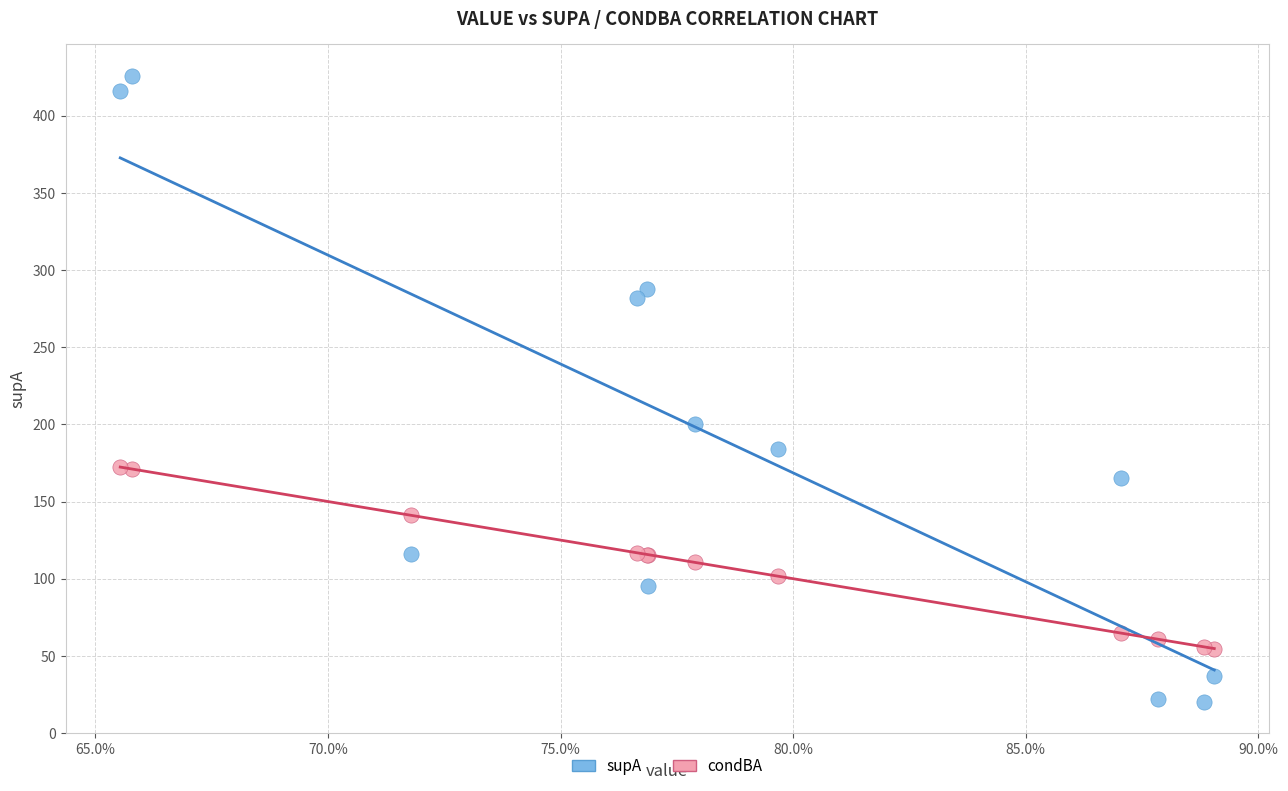

Across all series, what Y value is closest to 223?

200.0